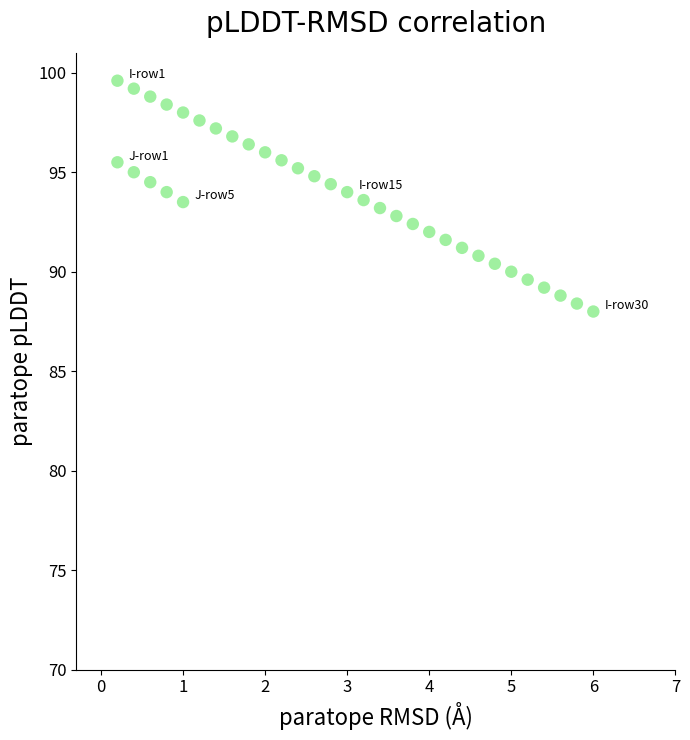

What is the range of X values (max minus min)?

5.8